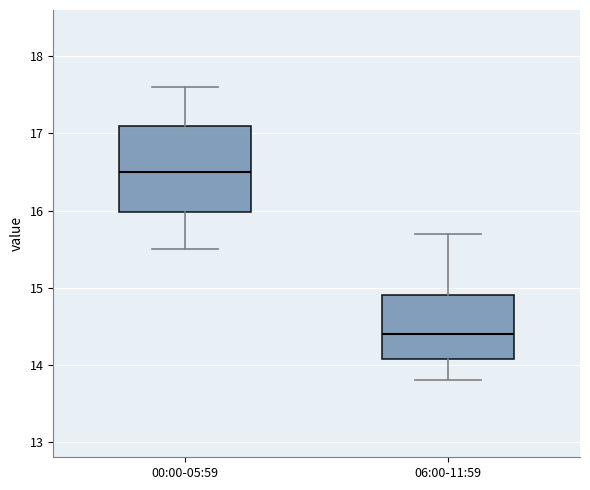

Which box is the tallest, from its lower edge to its upper edge?

00:00-05:59